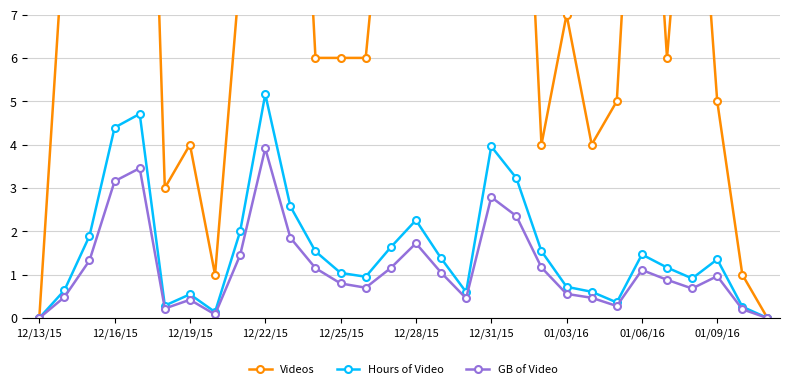

What is the highest value of the GB of Video series?

3.9